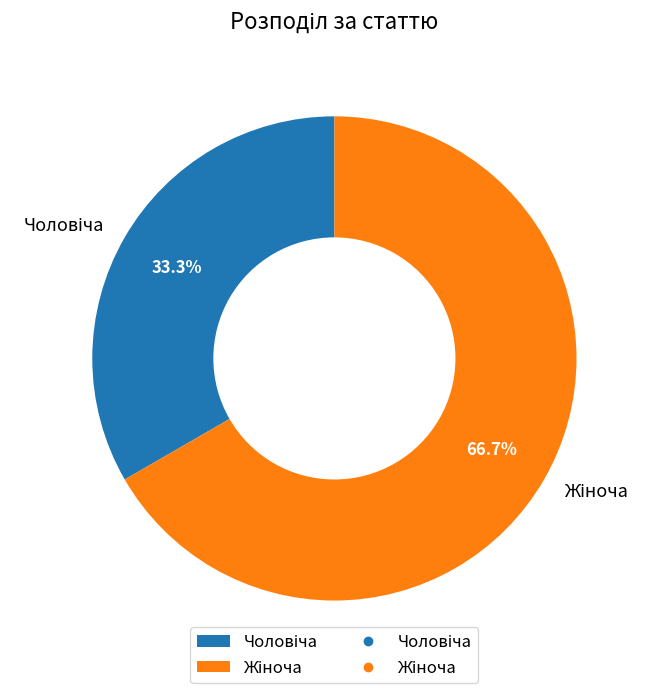

Is there any slice that represents more than half of the pie?

Yes